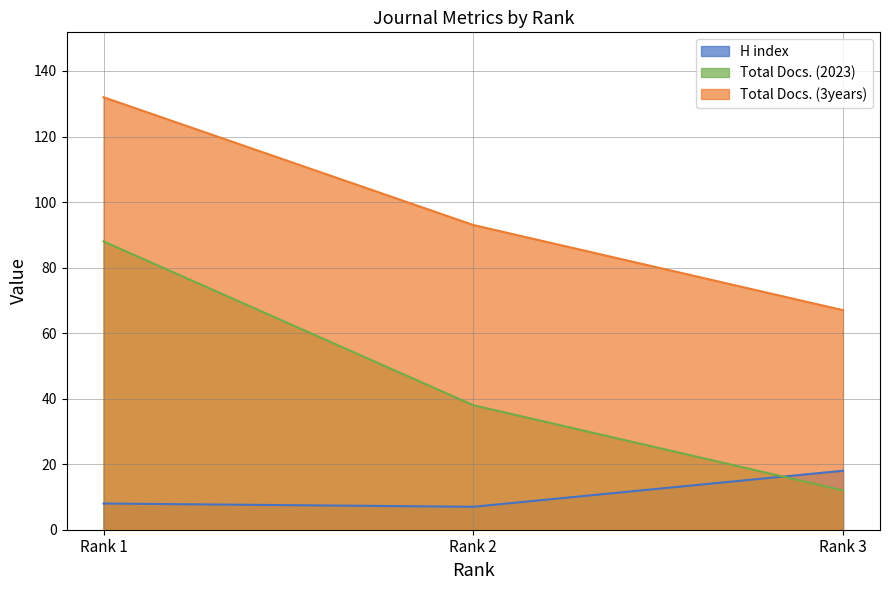

Reading left to right, list all the values displayed in this chart.

H index: 8	7	18
Total Docs. (2023): 88	38	12
Total Docs. (3years): 132	93	67